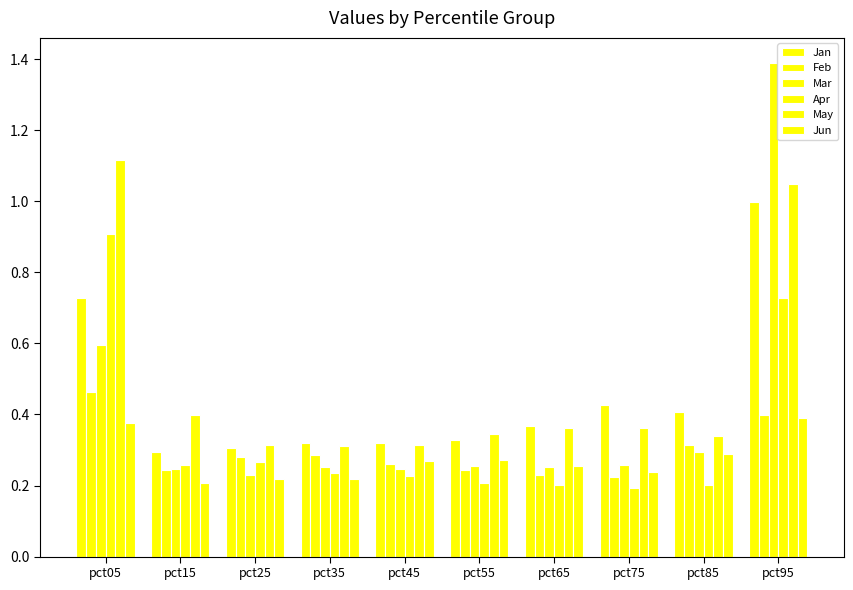

Which series has the widest spread of values?

Mar